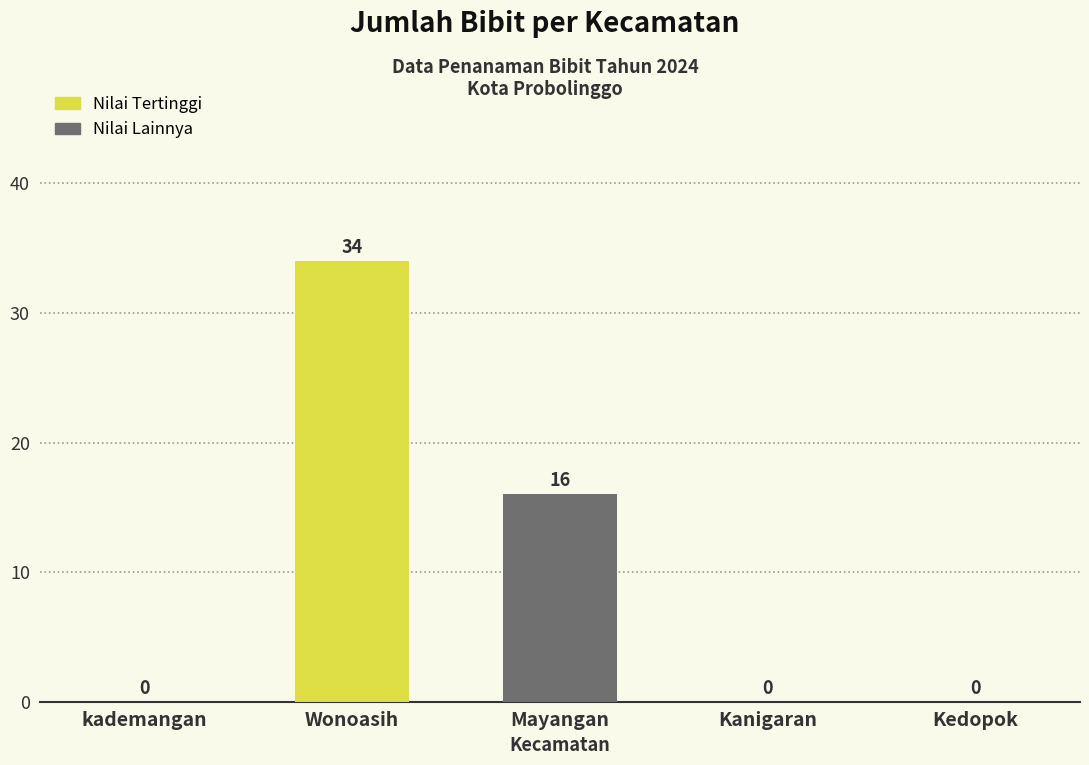

Is it true that the value at Wonoasih is 18?

False